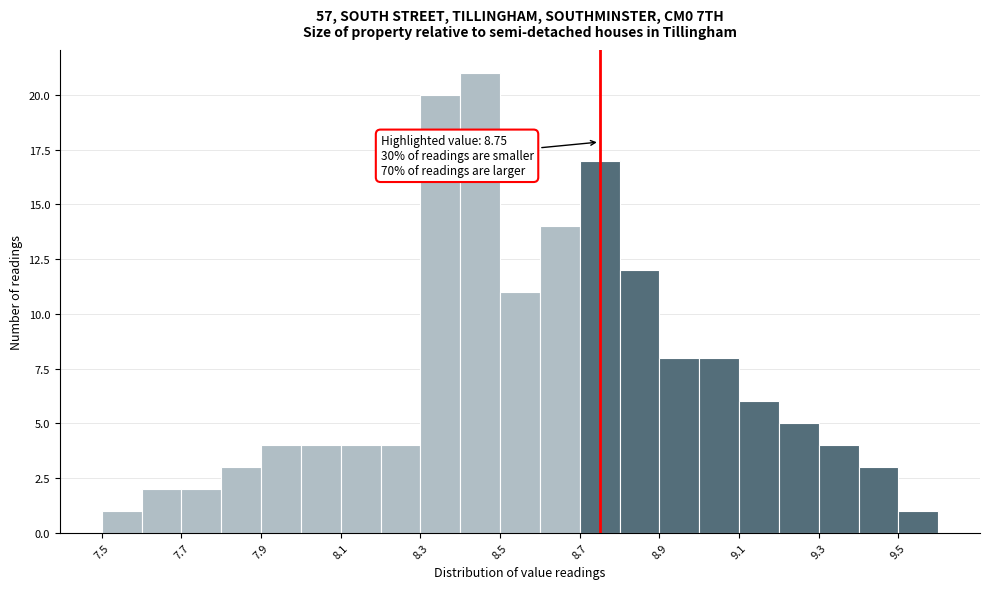

Over which range of the x-axis is the bar tallest?

8.4 to 8.5